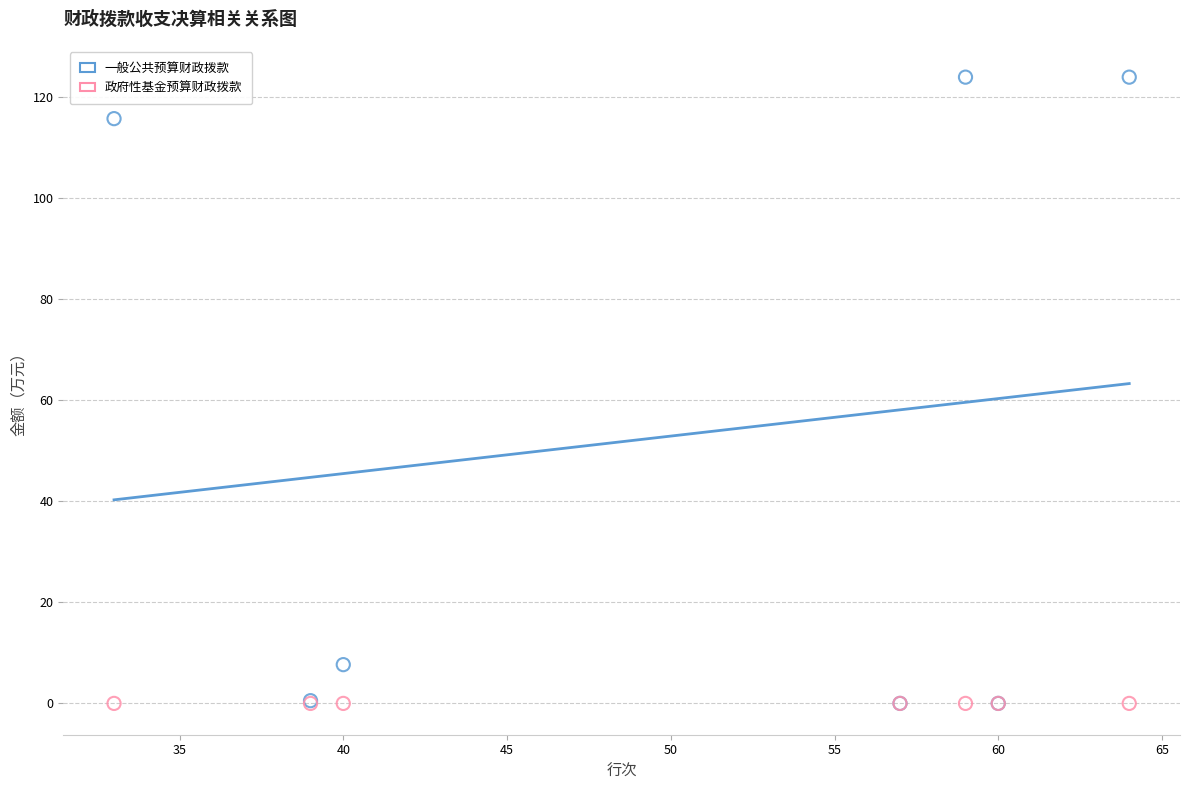

In the 一般公共预算财政拨款 series, what Y value is closest to 61?

7.7